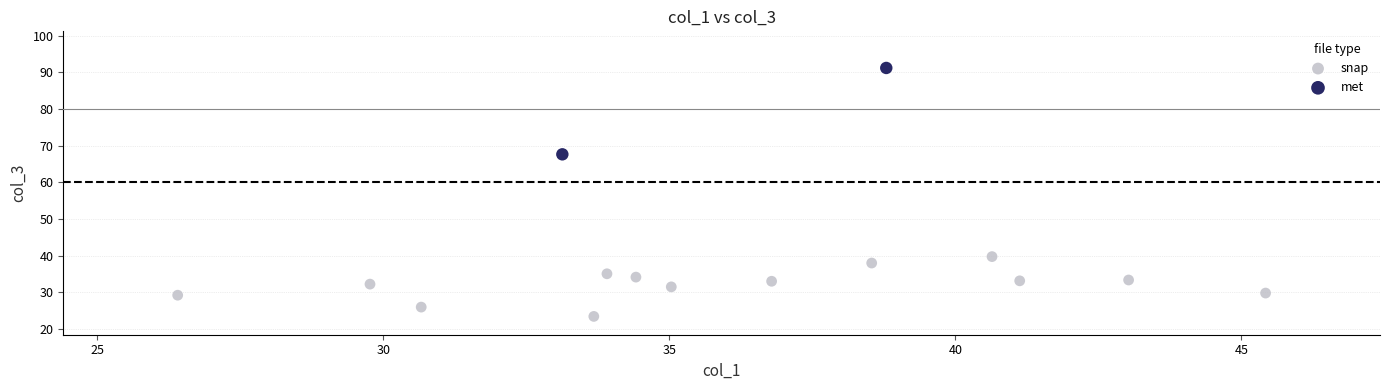

Which series has the largest Y range (max minus min)?

met